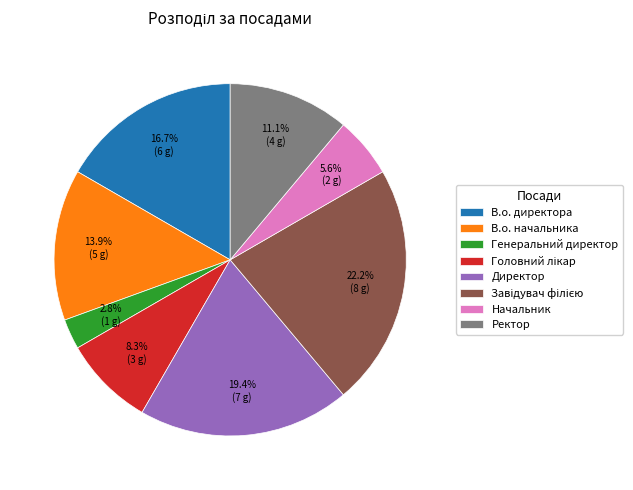

What percentage do Начальник and Ректор together represent?

16.7%